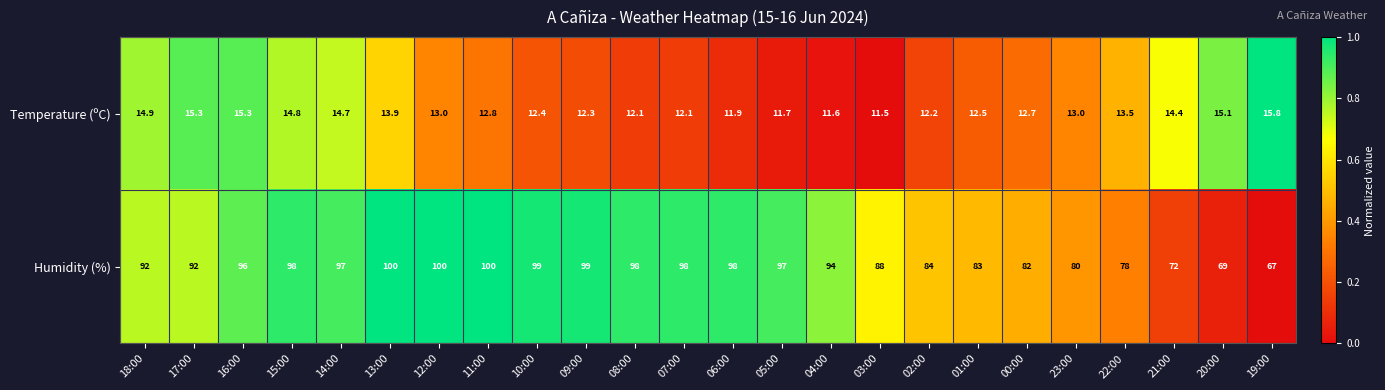

What is the sum of all Humidity (%) values?

2161.0